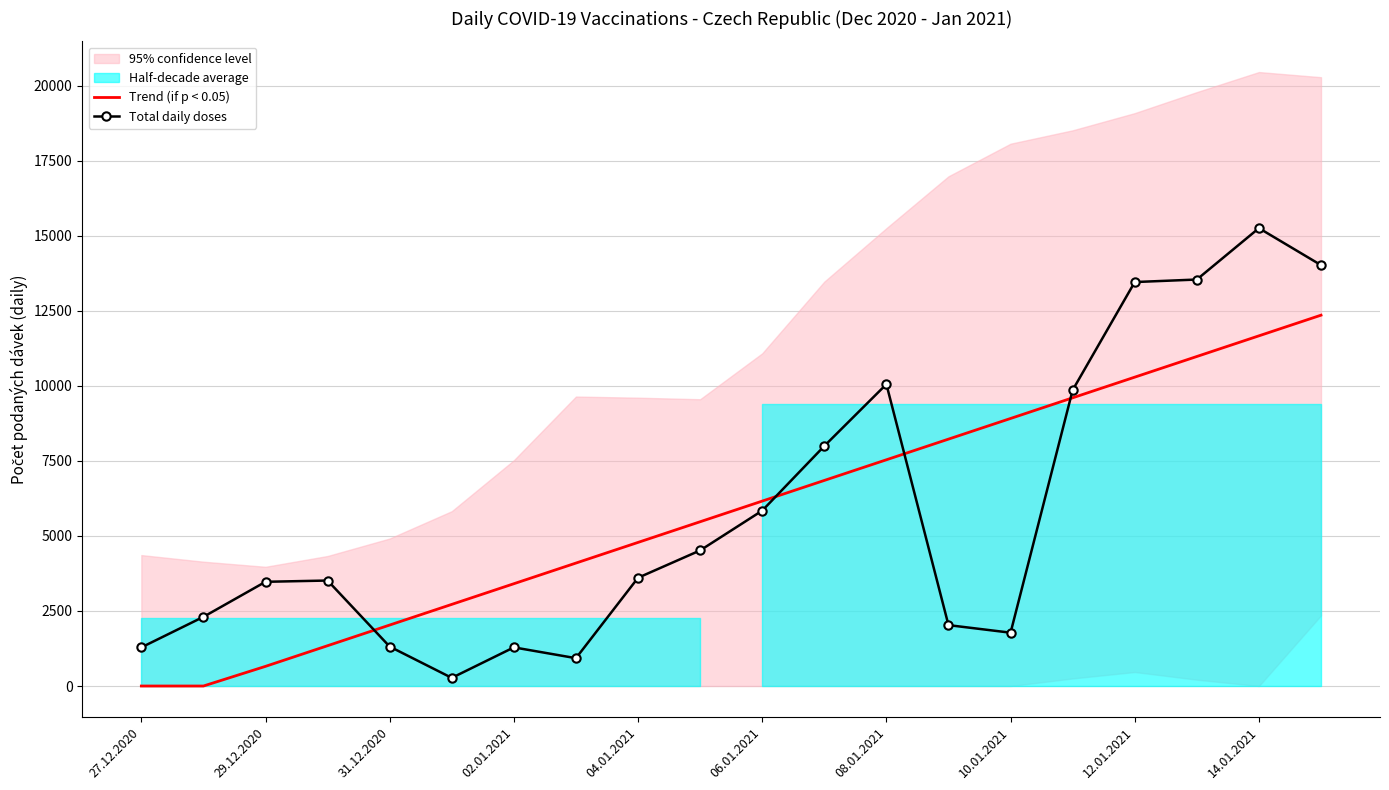

How many data points in Trend (if p < 0.05) are above 6158?

10